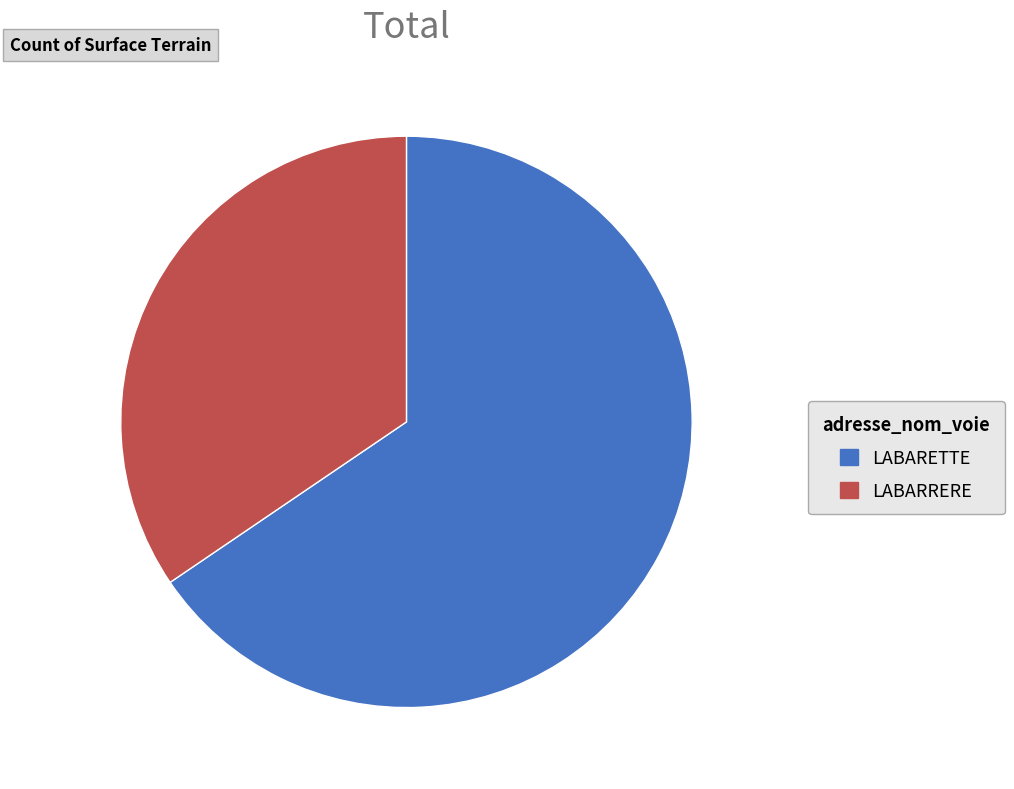

Which slice represents more than half of the pie?

LABARETTE